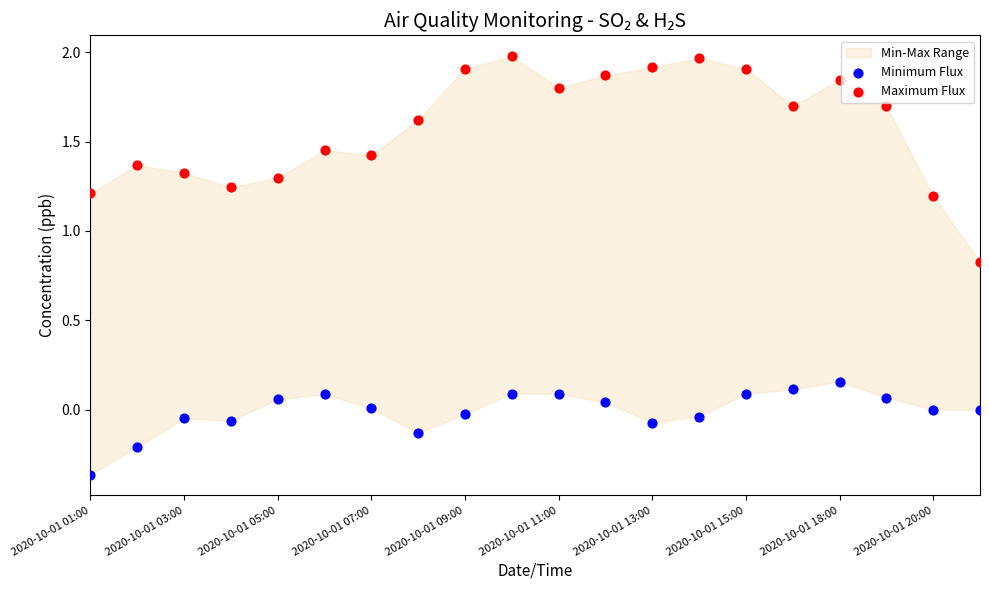

Across all data points, what is the range of Y values (max minus min)?

2.3